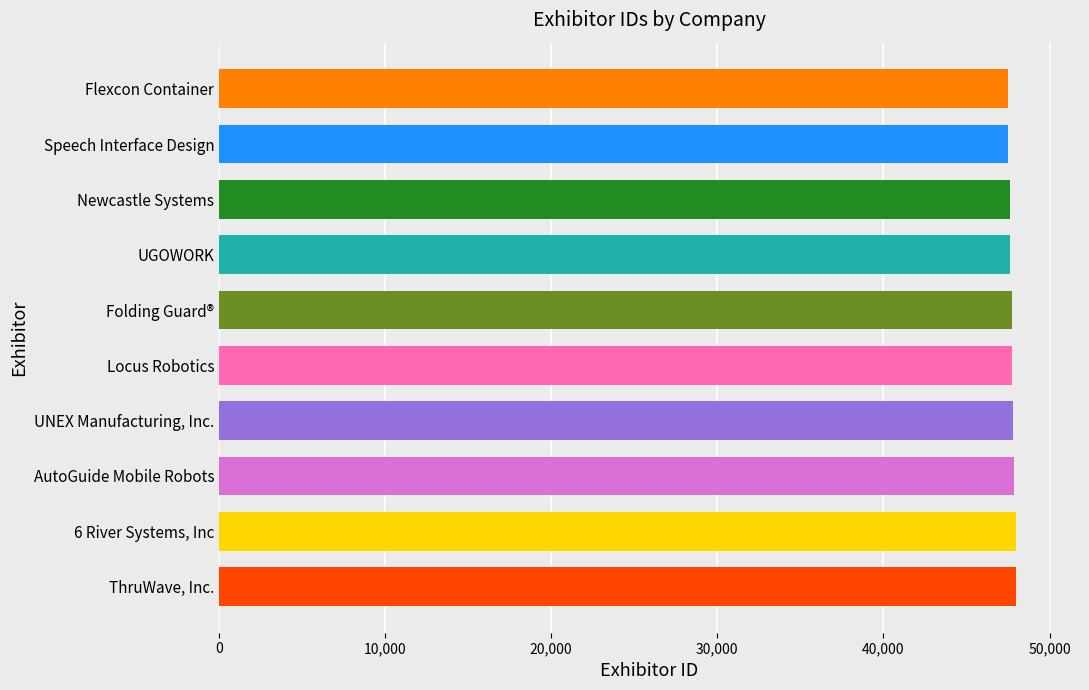

Read the value at Speech Interface Design.

47528